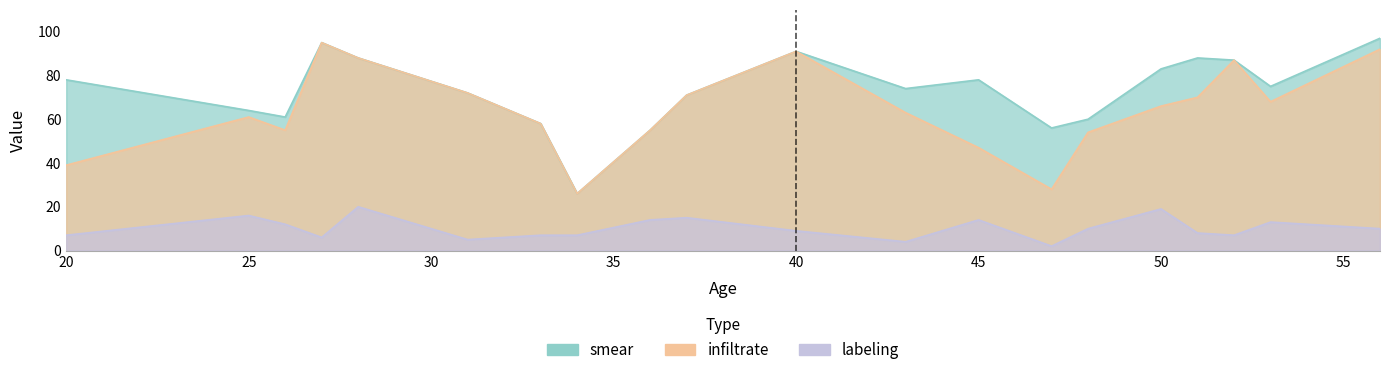

What is the sum of all infiltrate values?

1286